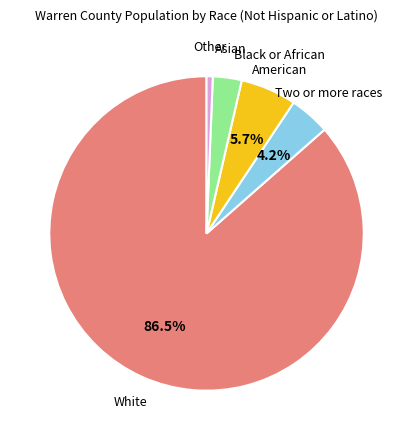

Is there any slice that represents more than half of the pie?

Yes